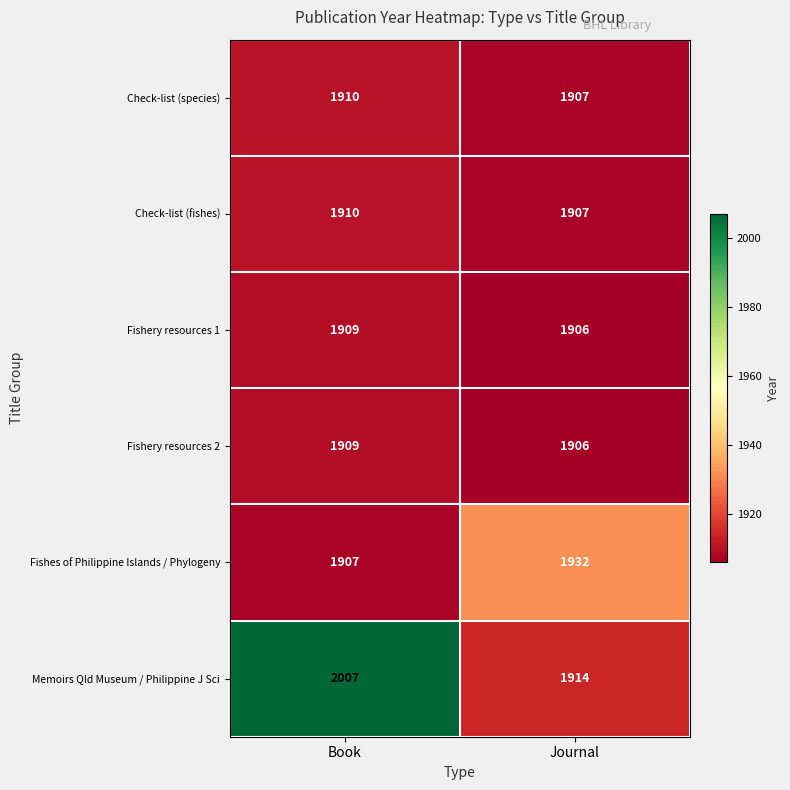

Reading right to left, list all the values displayed in this chart.

Check-list (species): 1907	1910
Check-list (fishes): 1907	1910
Fishery resources 1: 1906	1909
Fishery resources 2: 1906	1909
Fishes of Philippine Islands / Phylogeny: 1932	1907
Memoirs Qld Museum / Philippine J Sci: 1914	2007